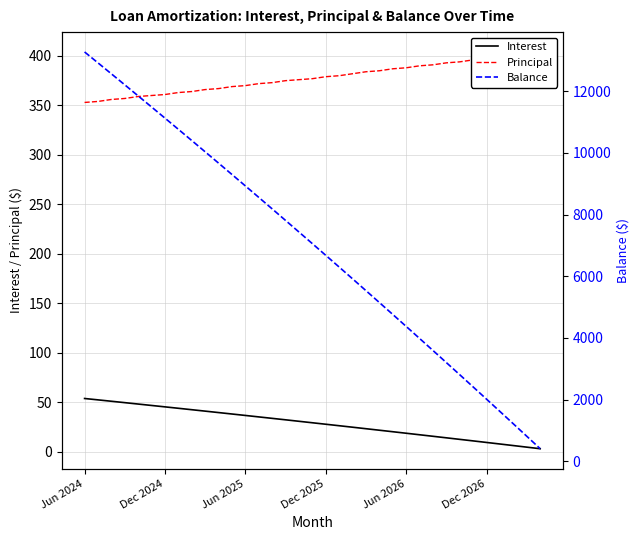

What is the maximum value for Interest?

53.9